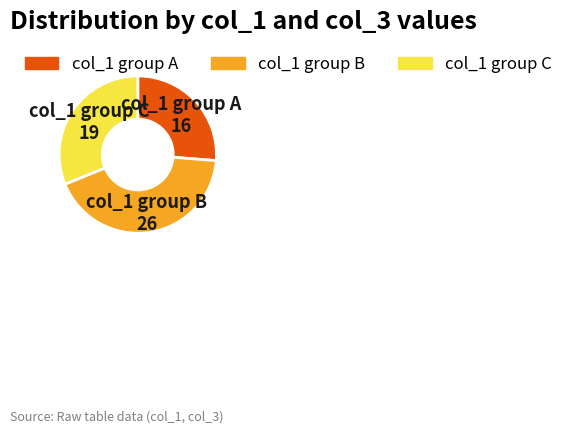

Is there a majority slice in this chart?

No